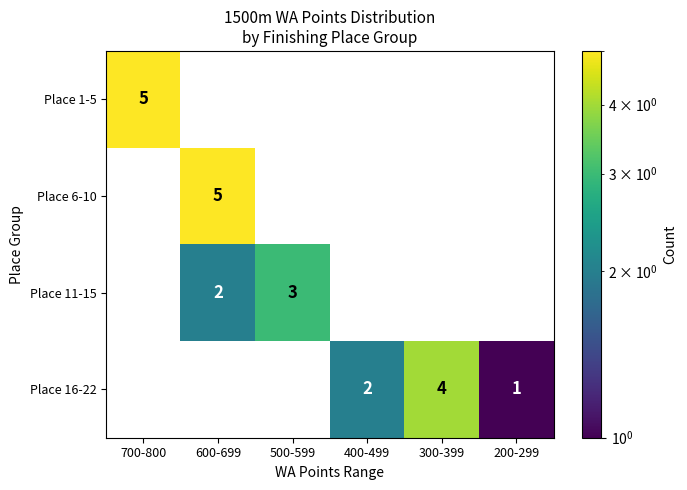

True or false: Place 11-15 has a value of 3 at 500-599.

True